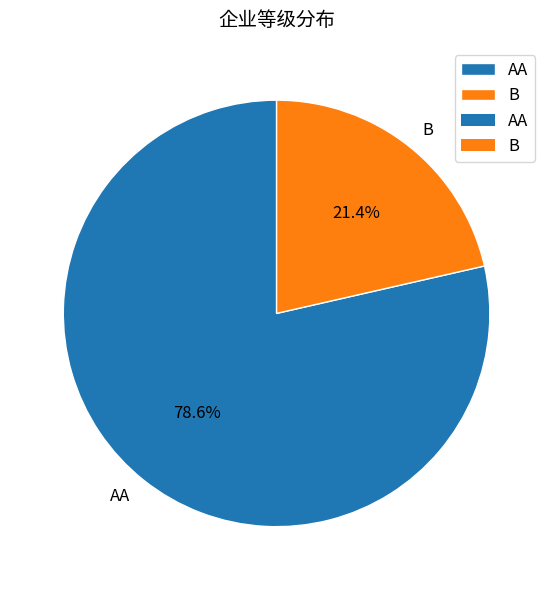

Which has a higher value, AA or B?

AA